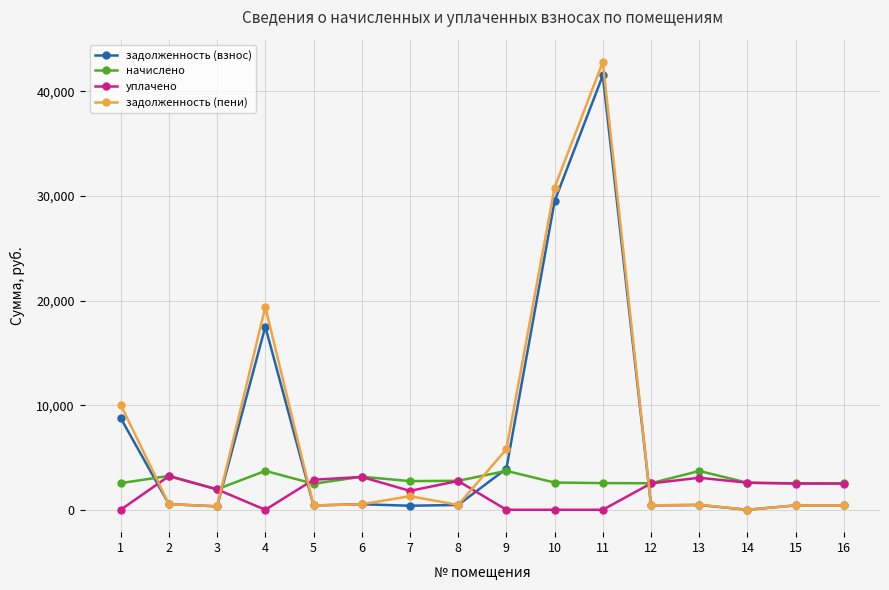

What is the difference between the highest and lowest values at 14?

2585.7